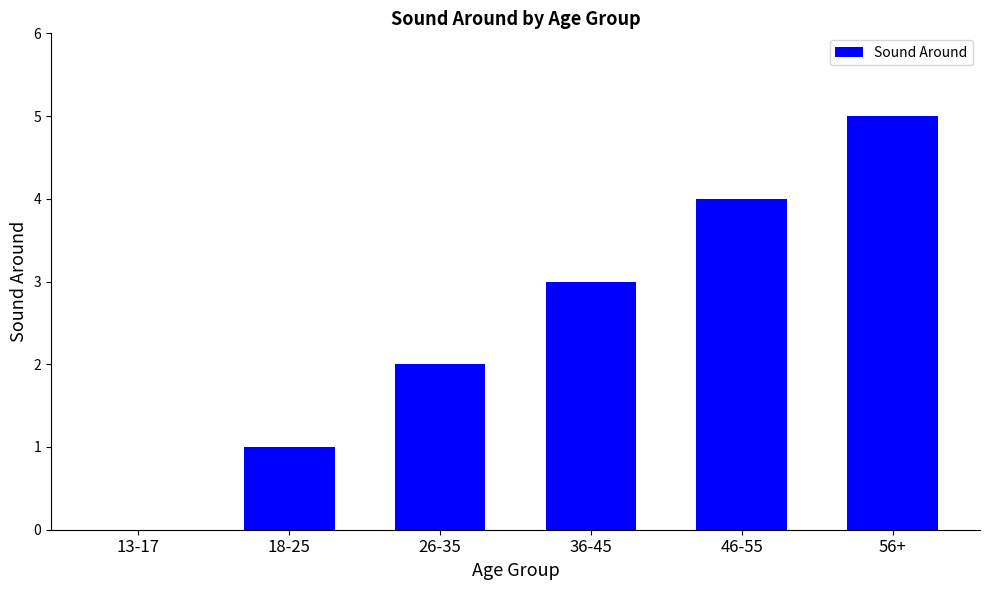

How many values are between 1 and 4?

4